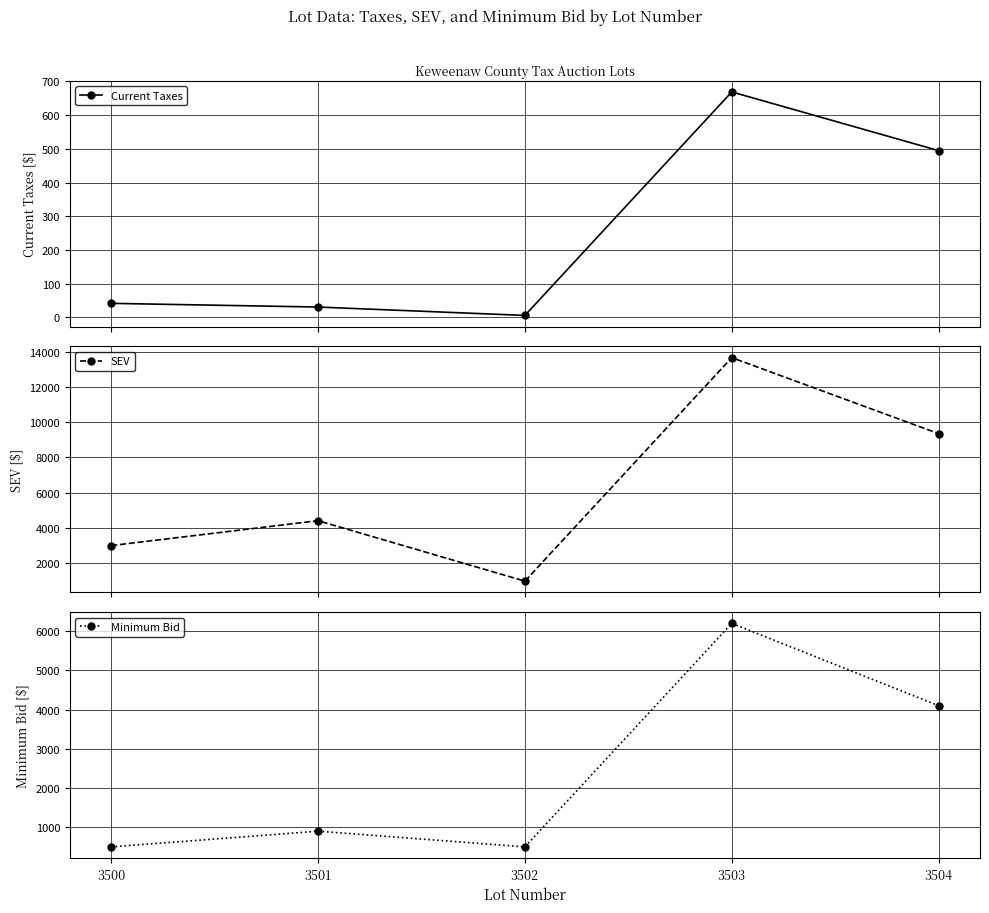

True or false: SEV and Minimum Bid cross at least once.

False